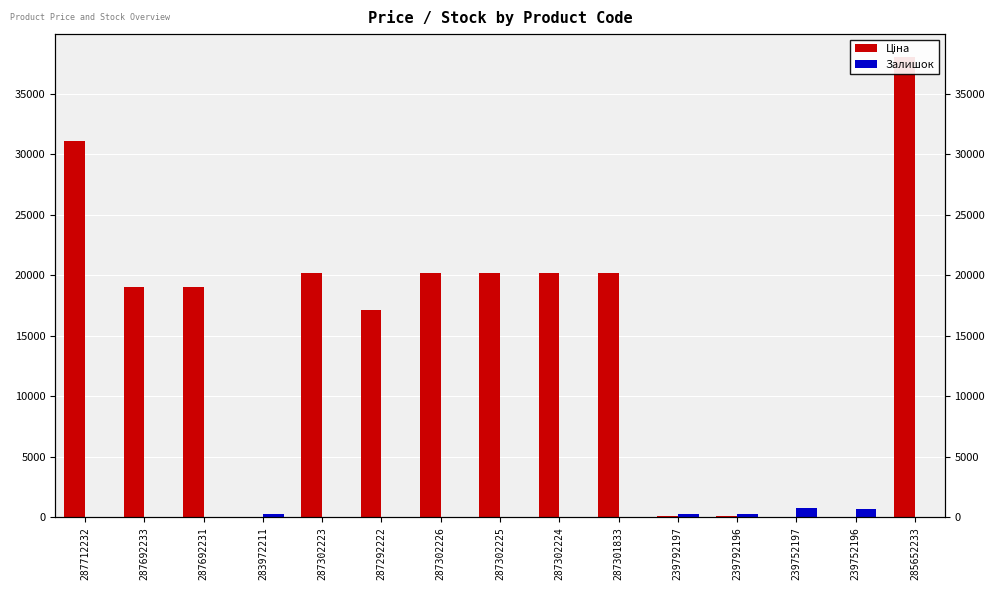

Which category has the lowest value in the Ціна series?

283972211